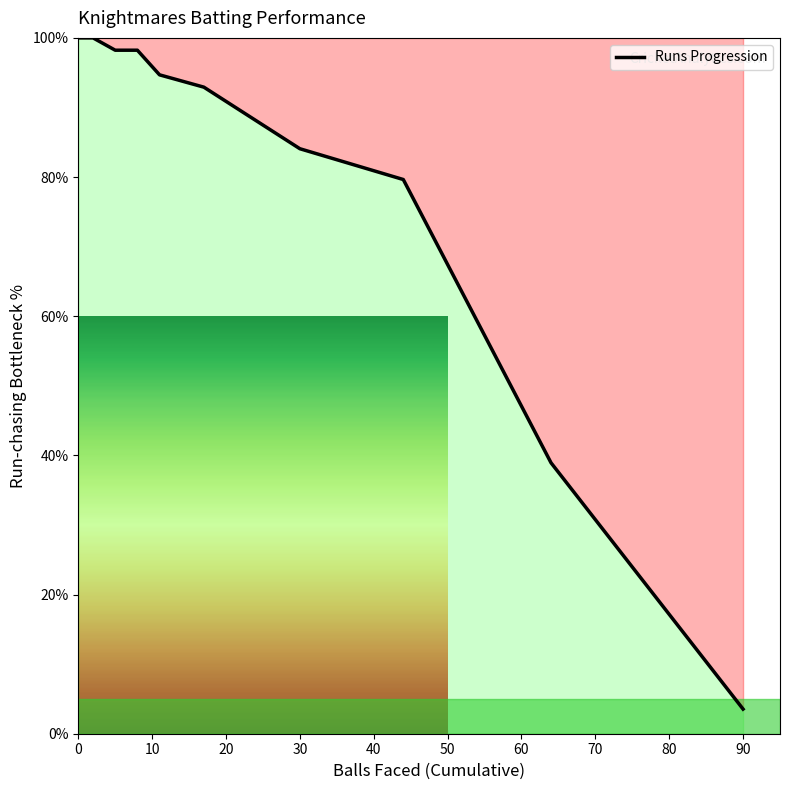

True or false: the data has more than 0 interior local peaks.

False